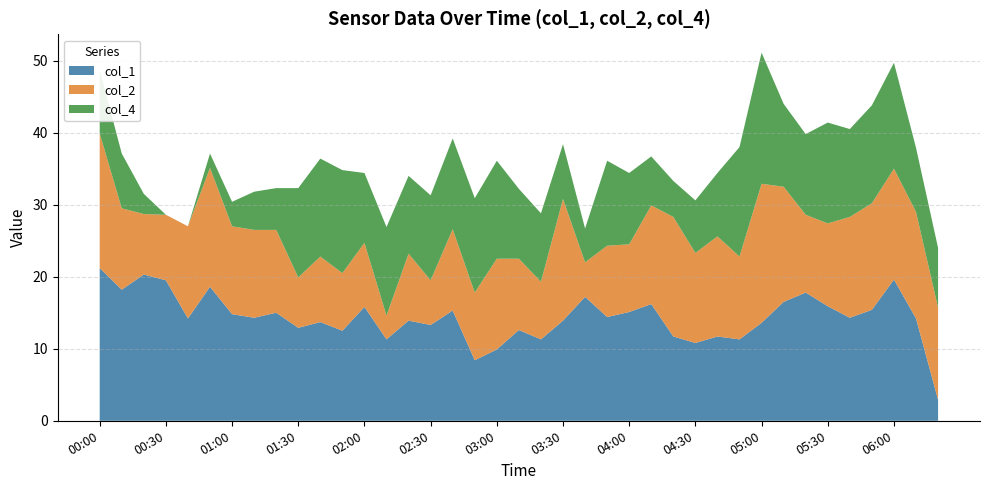

Reading left to right, list all the values displayed in this chart.

col_1: 21.2	18.2	20.3	19.5	14.2	18.6	14.8	14.3	15.0	12.9	13.7	12.5	15.8	11.3	13.9	13.3	15.3	8.4	9.9	12.6	11.3	13.9	17.2	14.4	15.1	16.2	11.7	10.8	11.7	11.3	13.6	16.5	17.8	15.9	14.3	15.4	19.6	14.2	2.9
col_2: 18.7	11.3	8.4	9.1	12.8	16.5	12.2	12.2	11.5	7.0	9.1	8.0	8.9	3.3	9.3	6.2	11.3	9.4	12.6	9.9	8.0	16.9	4.8	9.9	9.4	13.7	16.6	12.5	13.9	11.5	19.3	16.0	10.8	11.5	14.0	14.8	15.4	14.8	12.8
col_4: 8.8	7.6	2.8	-0.7	-0.5	2.0	3.4	5.3	5.8	12.4	13.6	14.3	9.7	12.3	10.8	11.8	12.6	13.1	13.6	9.7	9.5	7.6	4.7	11.8	9.9	6.8	5.0	7.3	8.8	15.2	18.2	11.5	11.2	14.0	12.2	13.6	14.7	8.9	8.3